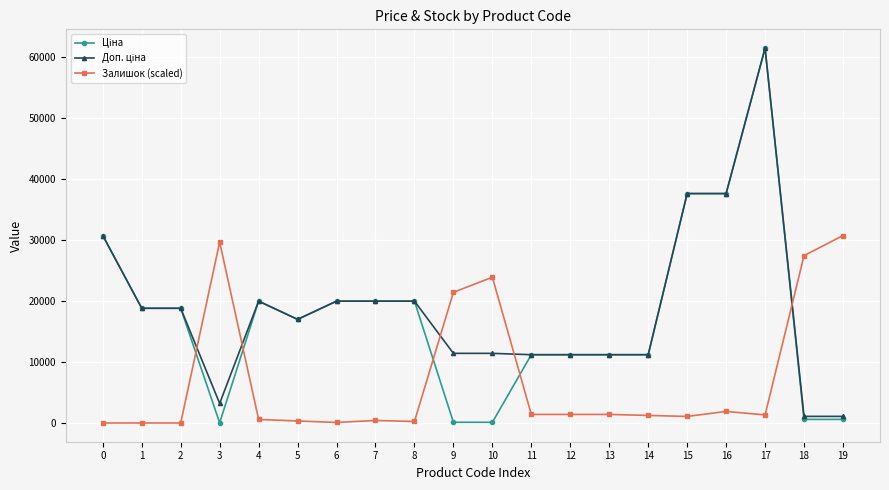

What is the maximum value shown in the chart?

61434.3